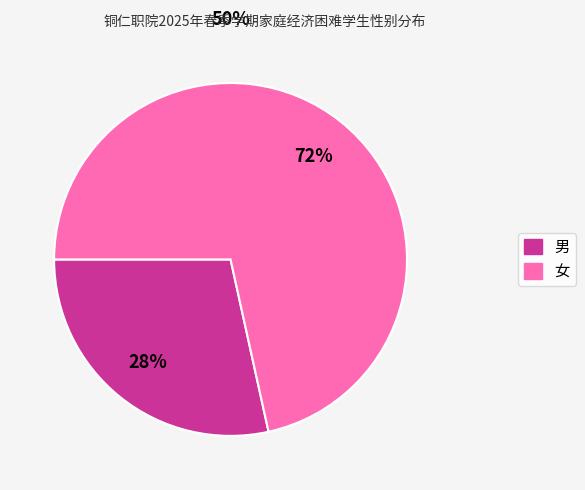

To the nearest percent, what portion does 女 represent?

72%